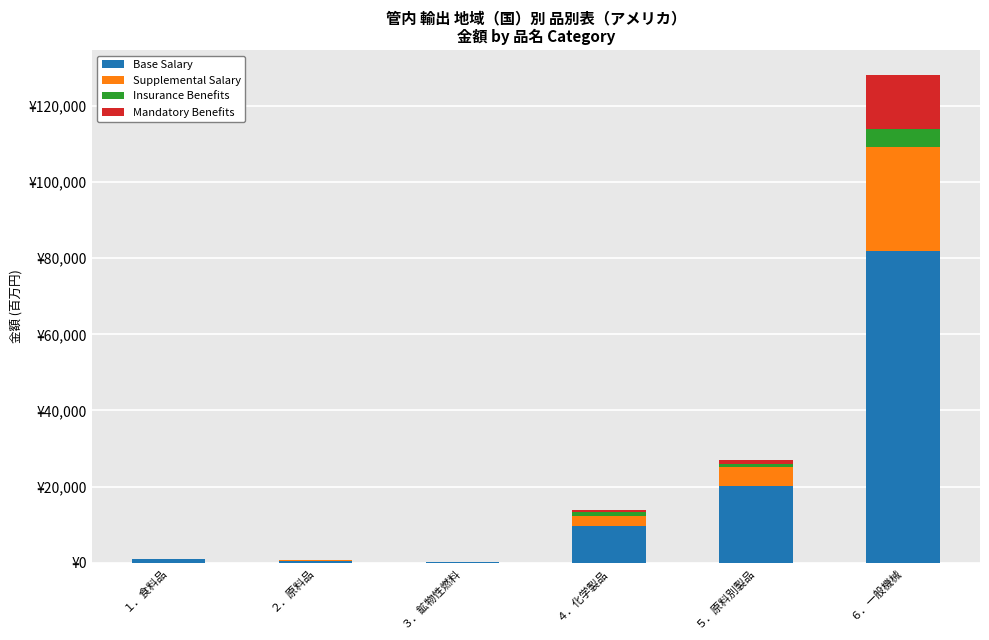

True or false: Mandatory Benefits has a value of 6103.3 at １．食料品.

False